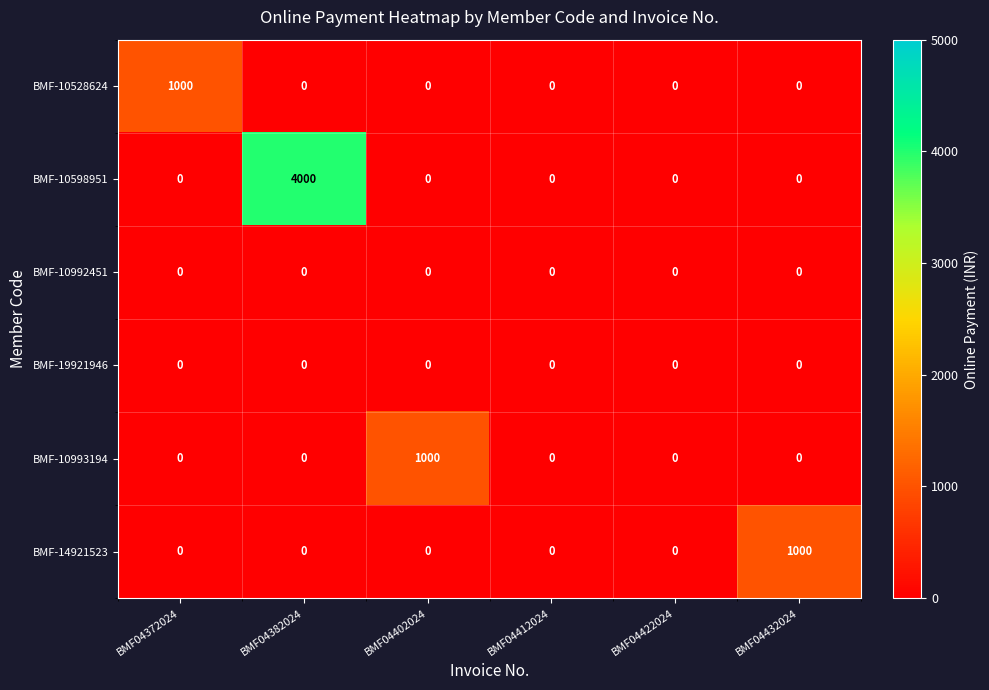

How many values in the BMF-14921523 series exceed 0?

1